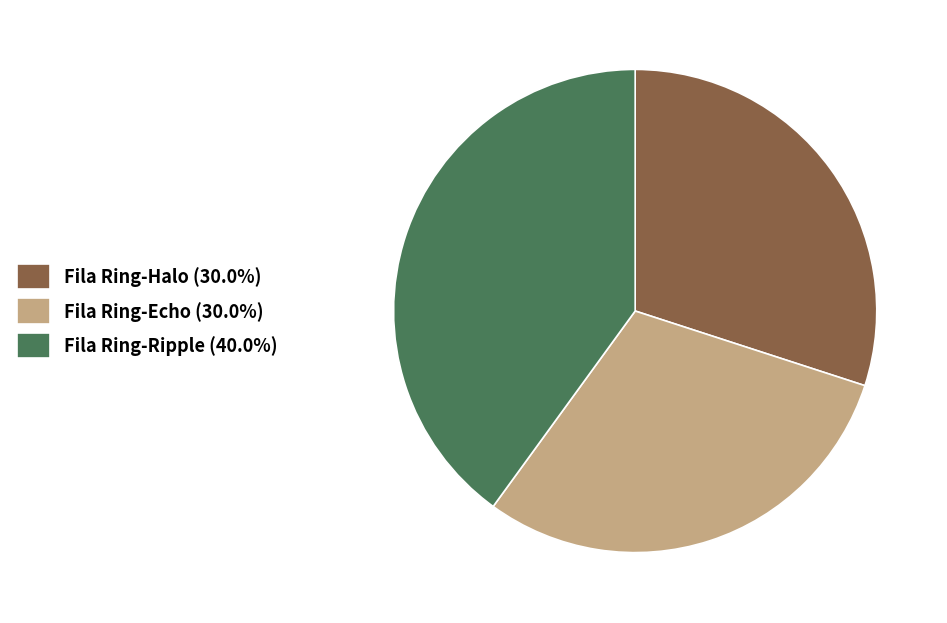

Is the sum of Fila Ring-Ripple (40.0%) and Fila Ring-Halo (30.0%) greater than half?

Yes